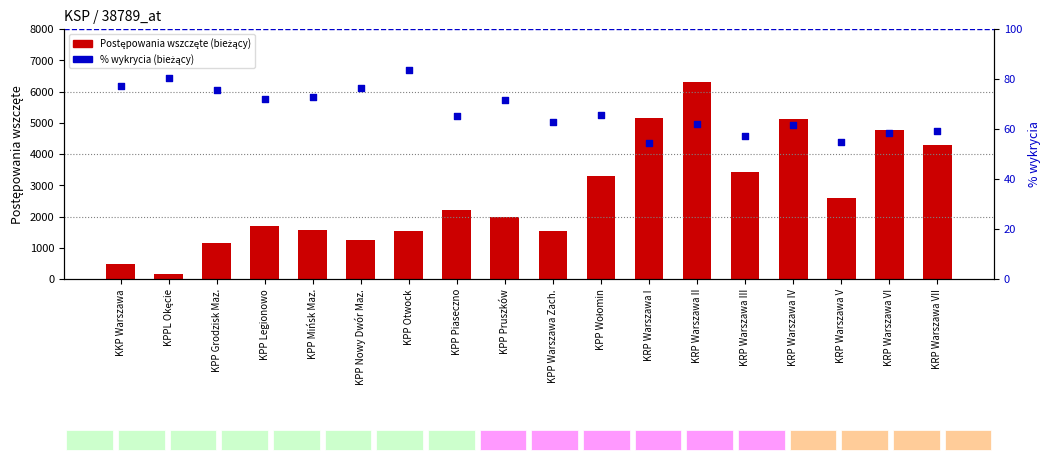

Which series reaches the minimum Y coordinate?

% wykrycia (bieżący)